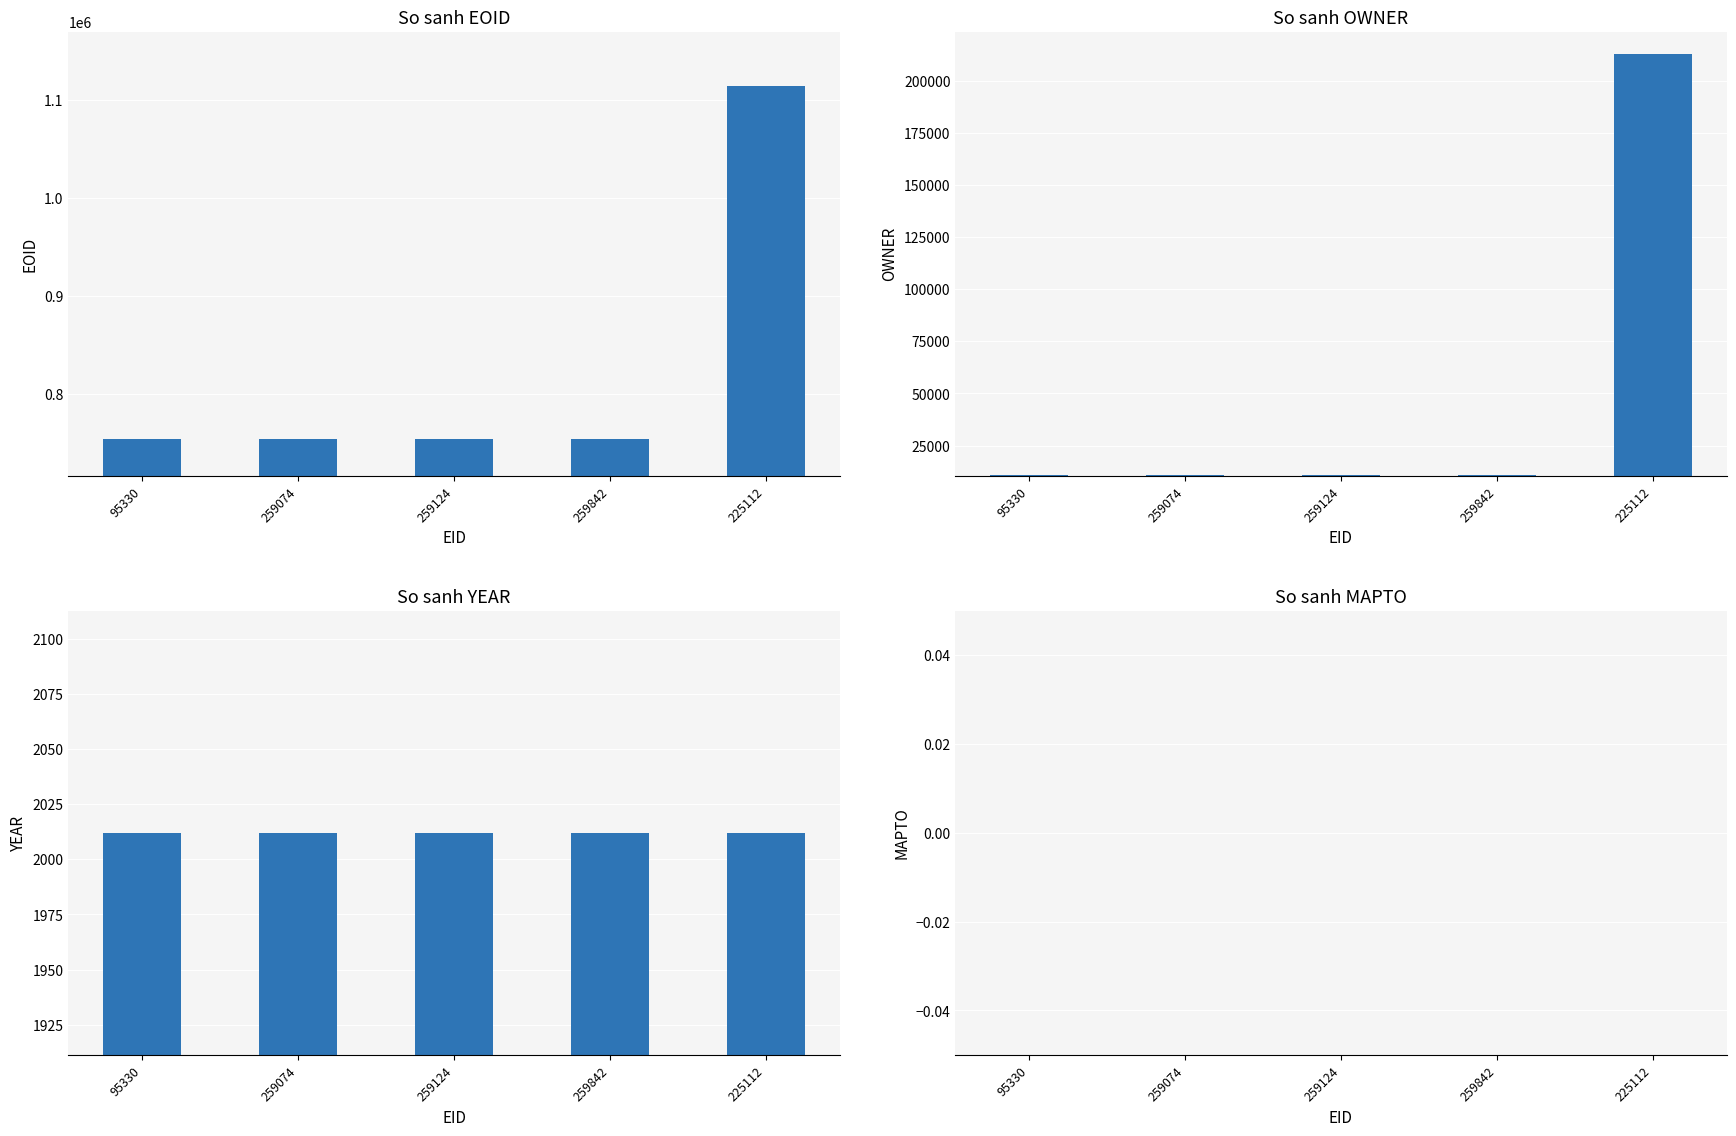

What is the sum of the OWNER values at 225112 and 259074?

224013